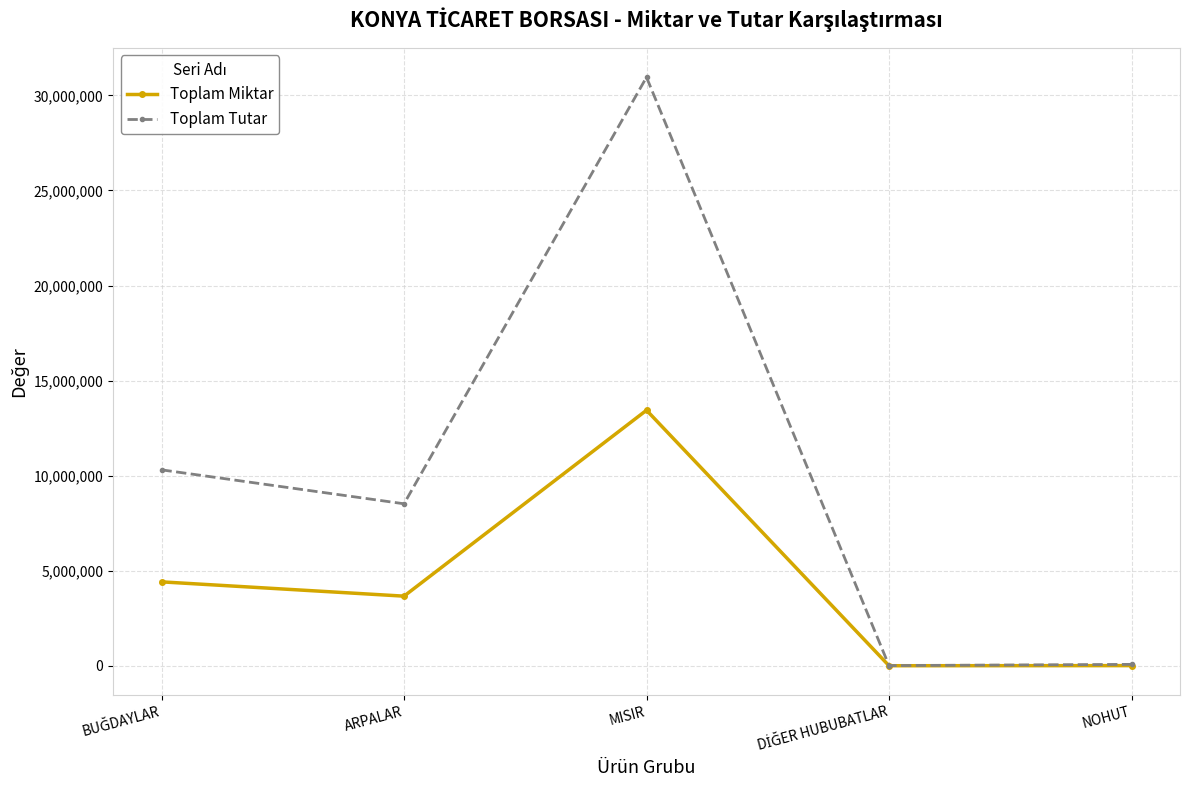

Which series changed the most between MISIR and NOHUT?

Toplam Tutar